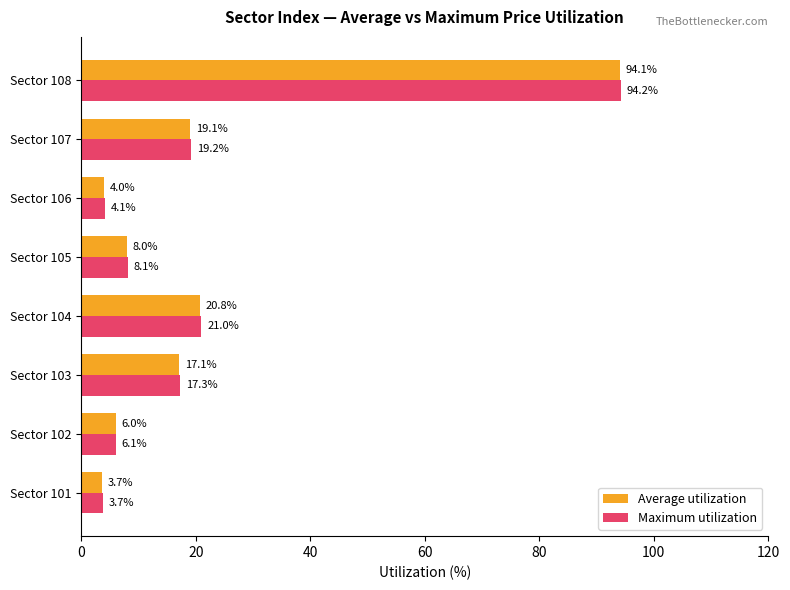

True or false: Maximum utilization has a value of 94.2 at Sector 108.

True